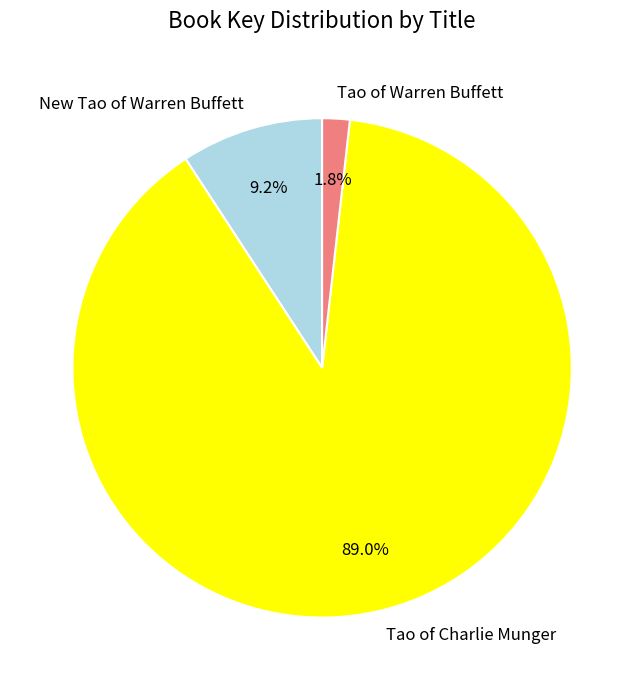

What is the smallest slice in the pie chart?

Tao of Warren Buffett